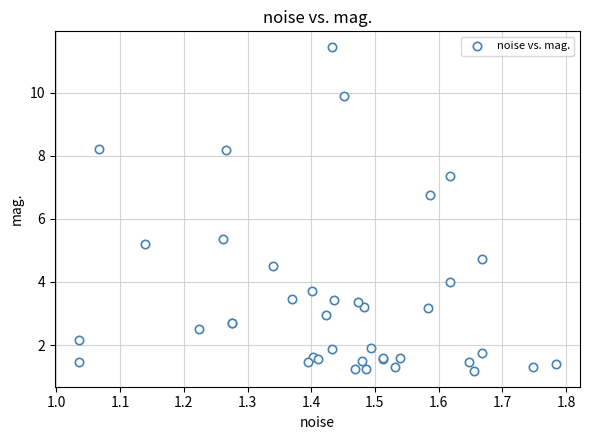

What Y value in the scatter plot is closest to 6?

5.4